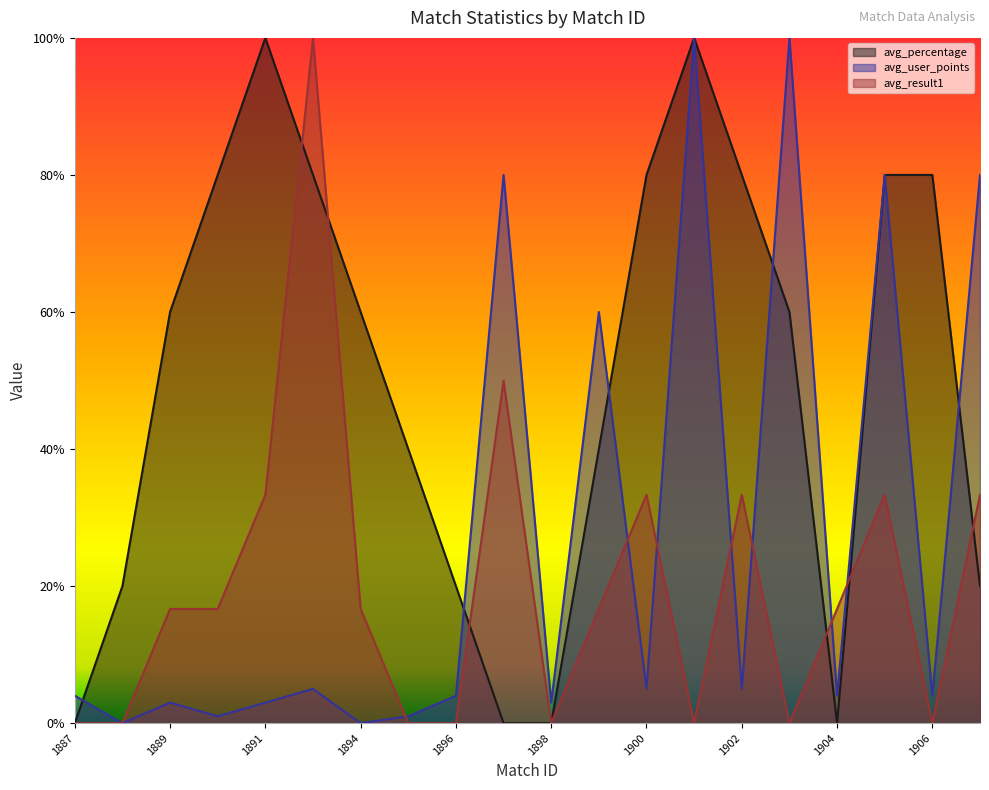

Is it true that avg_result1 equals 0.0 at 1887?

True